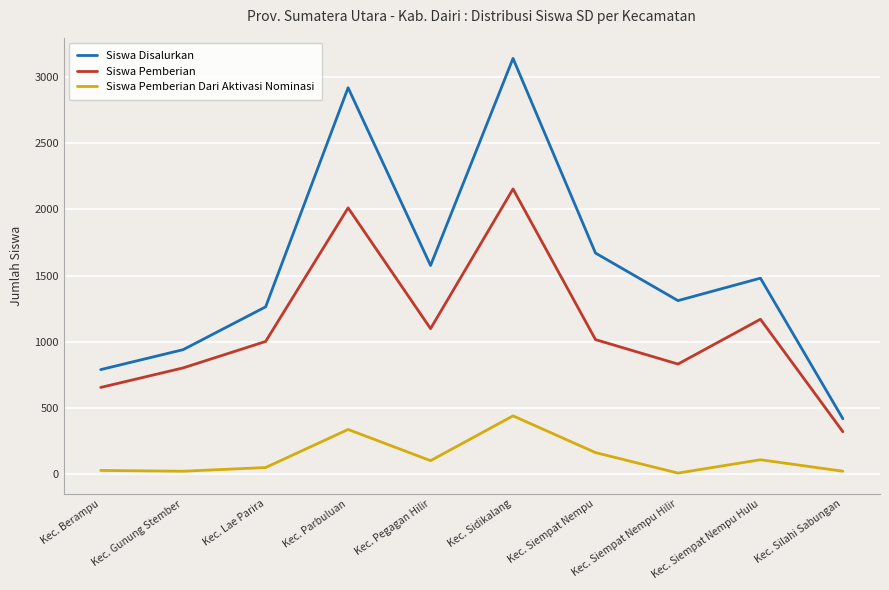

The value of Siswa Pemberian Dari Aktivasi Nominasi at Kec. Sidikalang is 121. True or false?

False